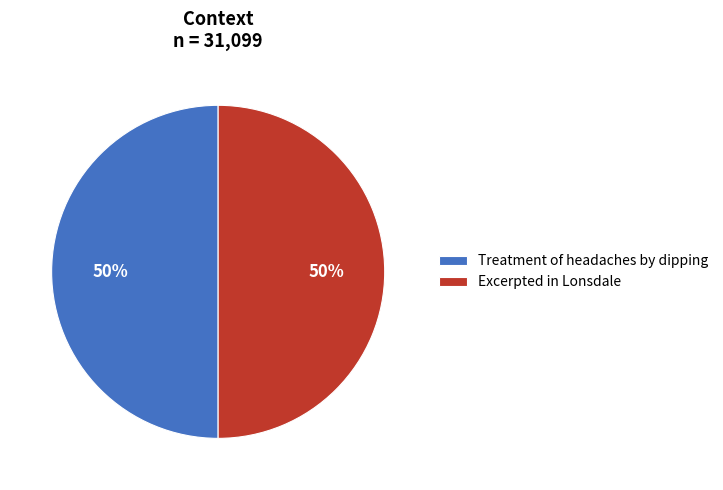

To the nearest percent, what is the combined percentage of Treatment of headaches by dipping and Excerpted in Lonsdale?

100%